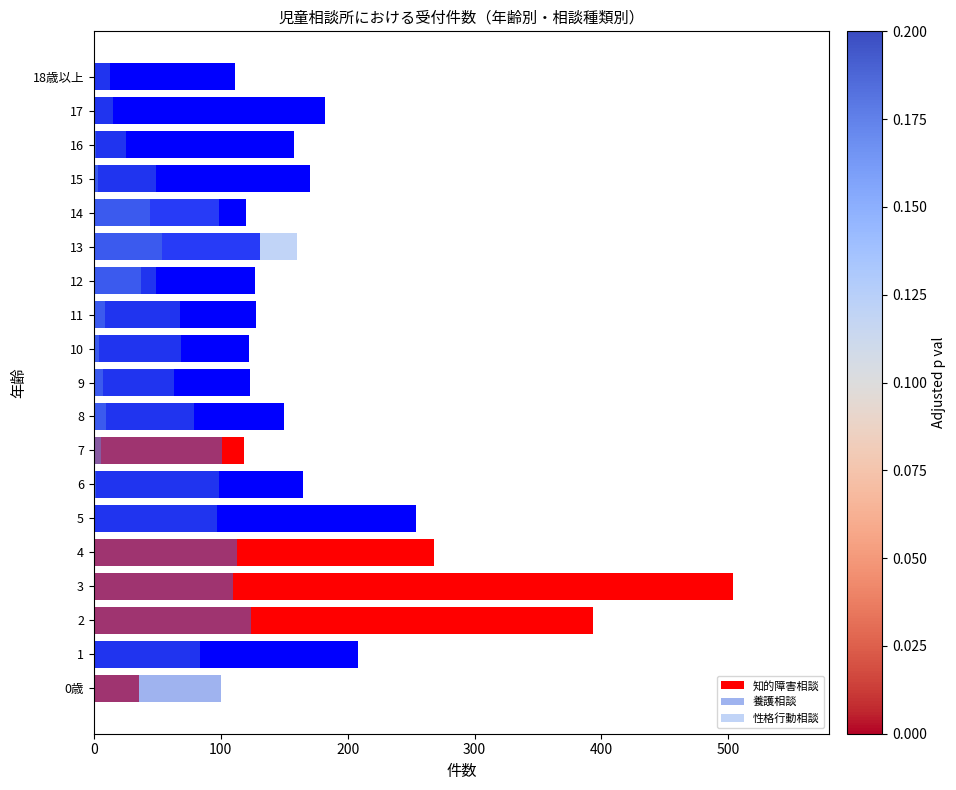

Between 17 and 15, which is larger?

17